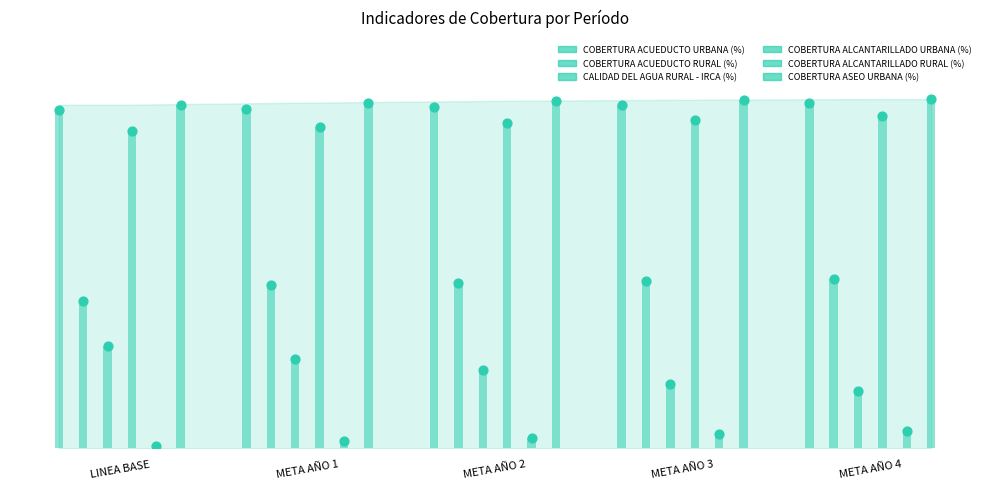

What is the total value across all series at META AÑO 3?

3.5